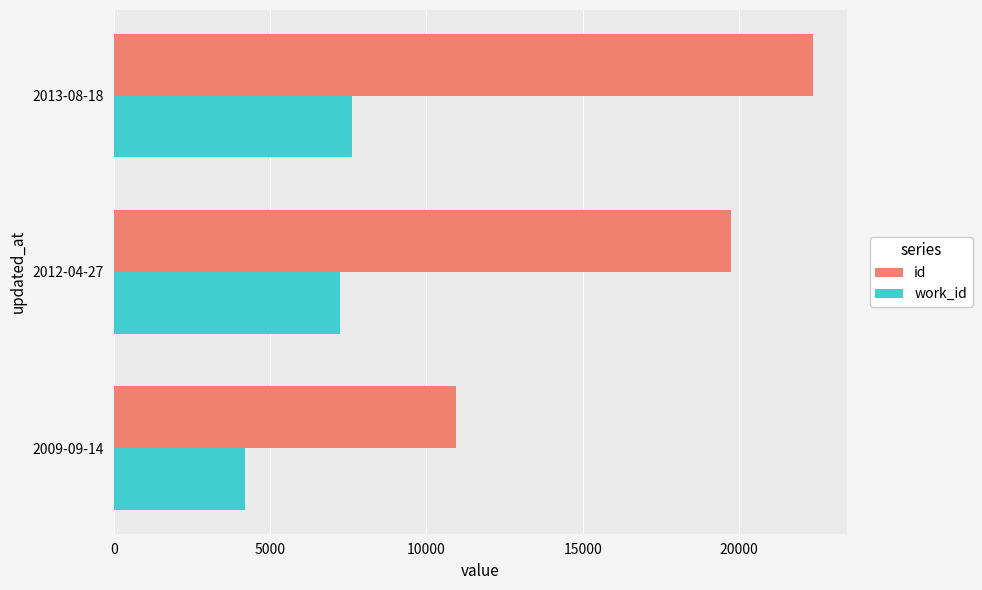

Between 2012-04-27 and 2013-08-18, which series saw the biggest shift?

id